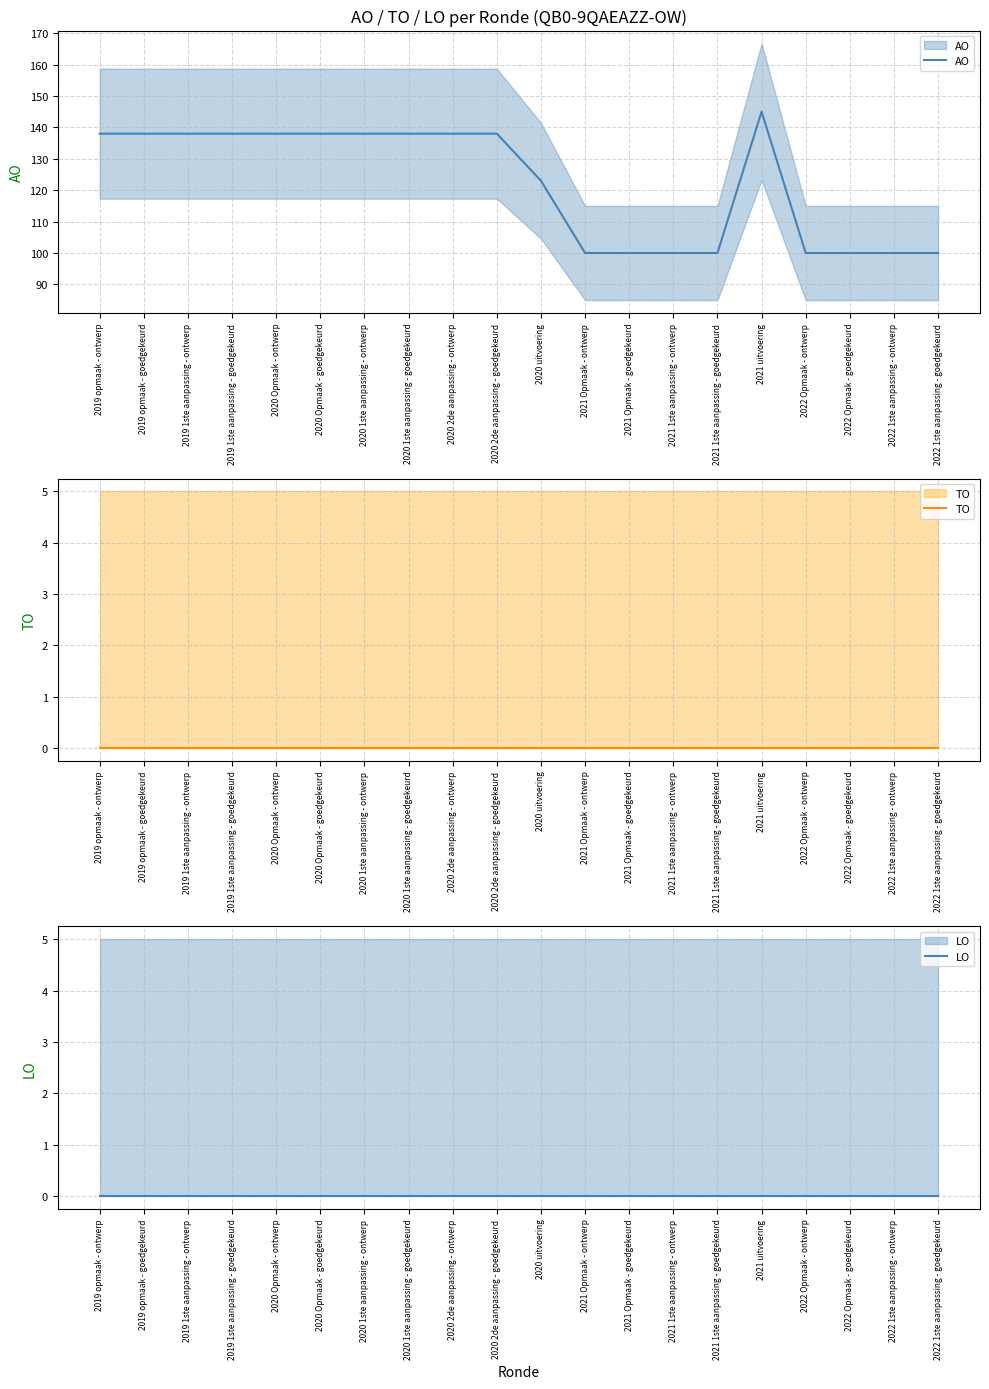

Which series has the widest spread of values?

AO